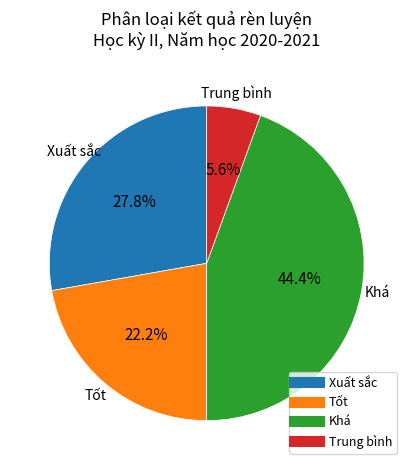

Is there any slice that represents more than half of the pie?

No